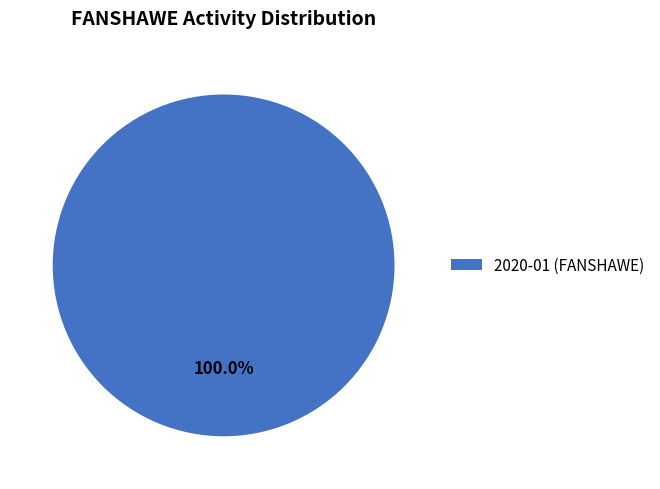

Rank the categories by value from highest to lowest.

2020-01 (FANSHAWE)